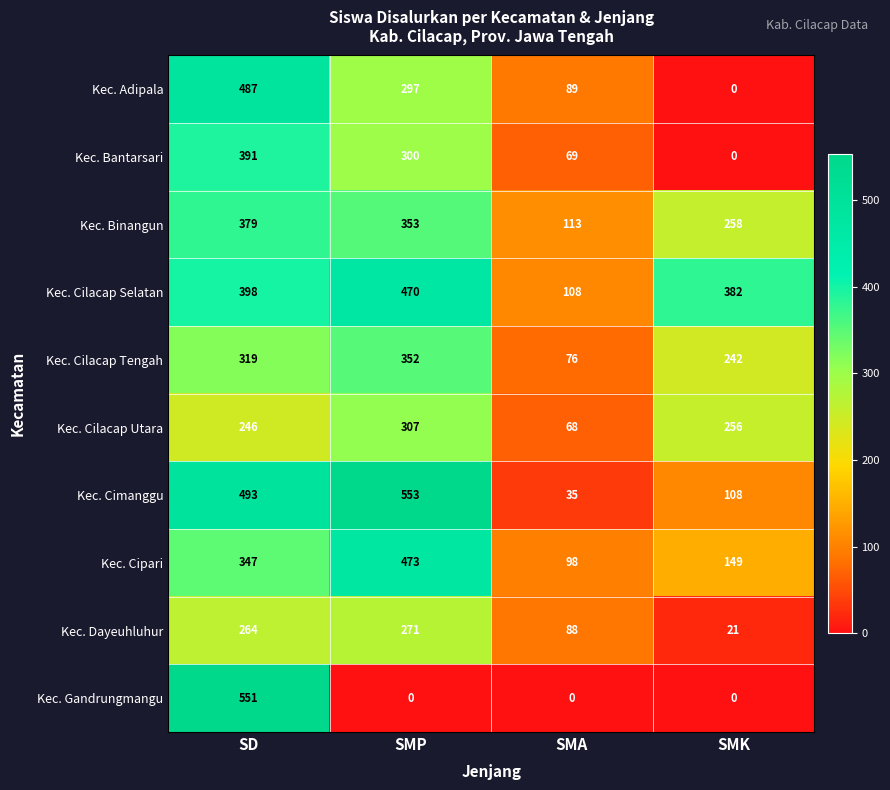

Which series has the widest spread of values?

Kec. Gandrungmangu